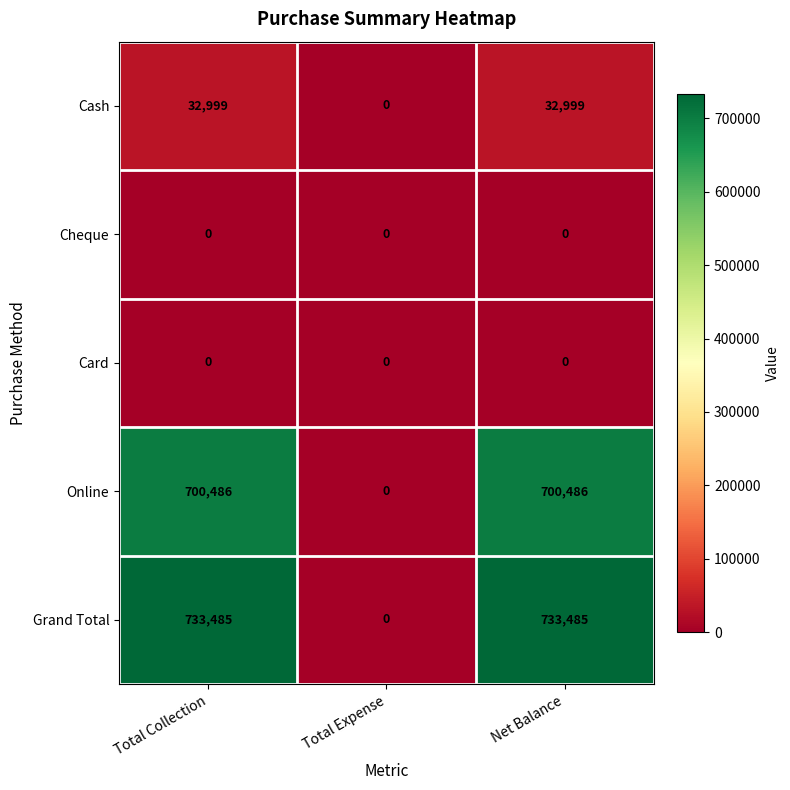

At which label is Cash closest to 16499?

Total Expense